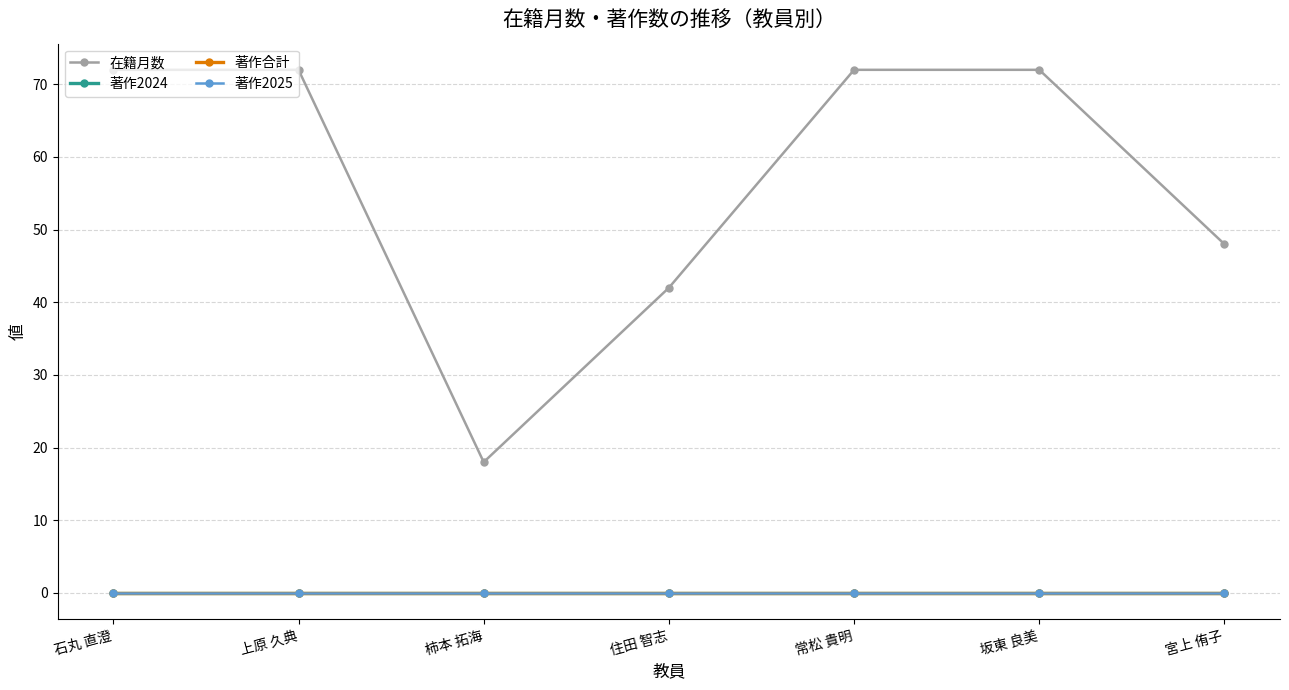

At which label is 著作2025 closest to 0?

石丸 直澄